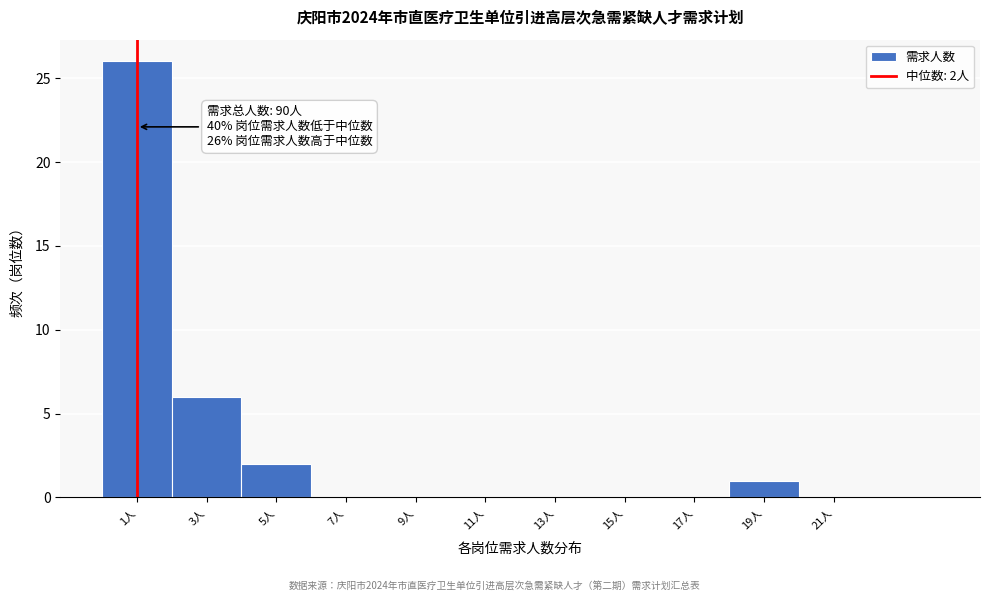

Reading left to right, what are all the values shown in this chart?

1人=26	3人=6	5人=2	7人=0	9人=0	11人=0	13人=0	15人=0	17人=0	19人=1	21人=0